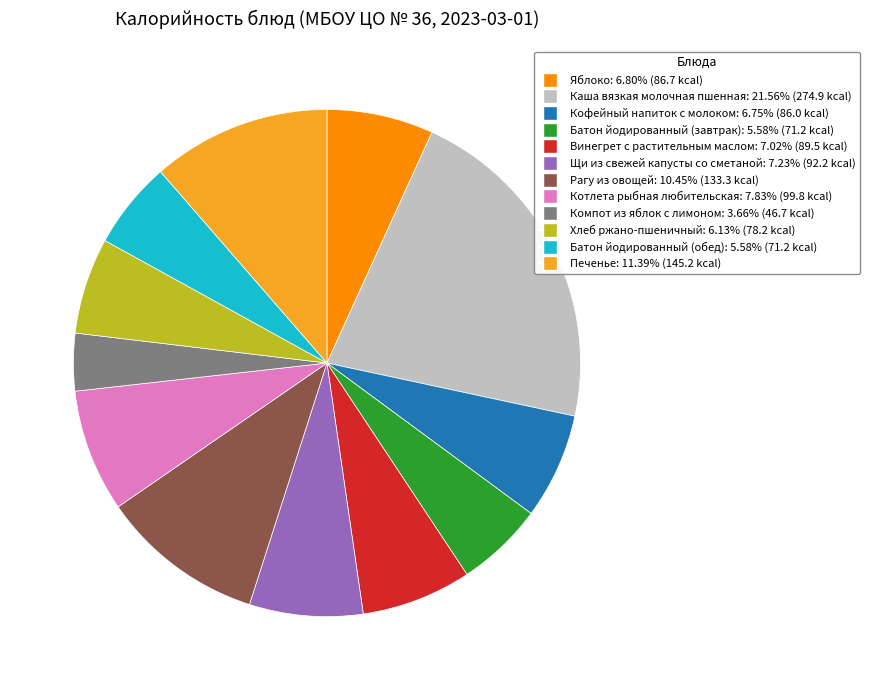

How many segments does this pie chart have?

12